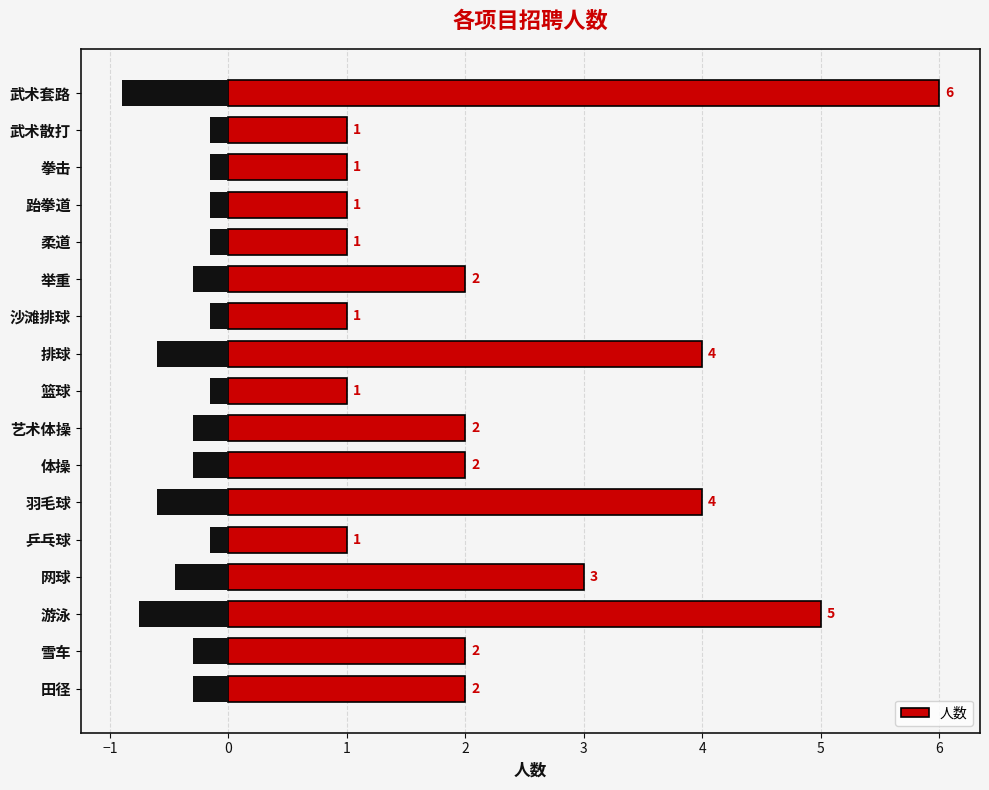

At which label is 人数 closest to 3?

网球